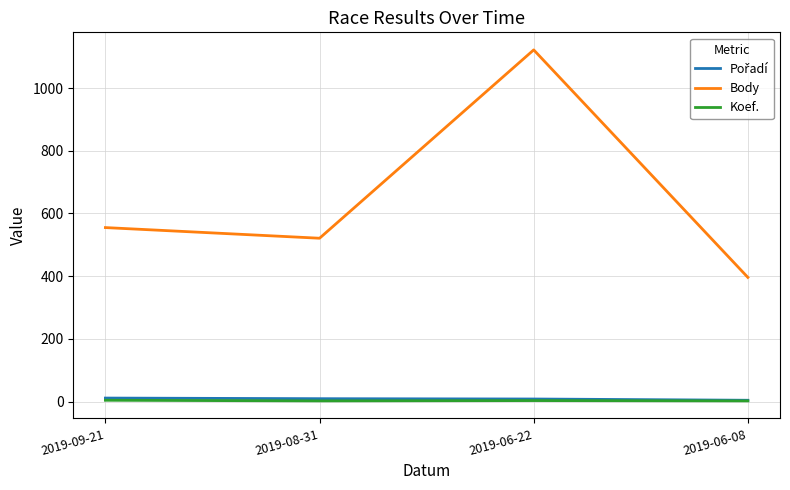

The value of Body at 2019-08-31 is 521. True or false?

True